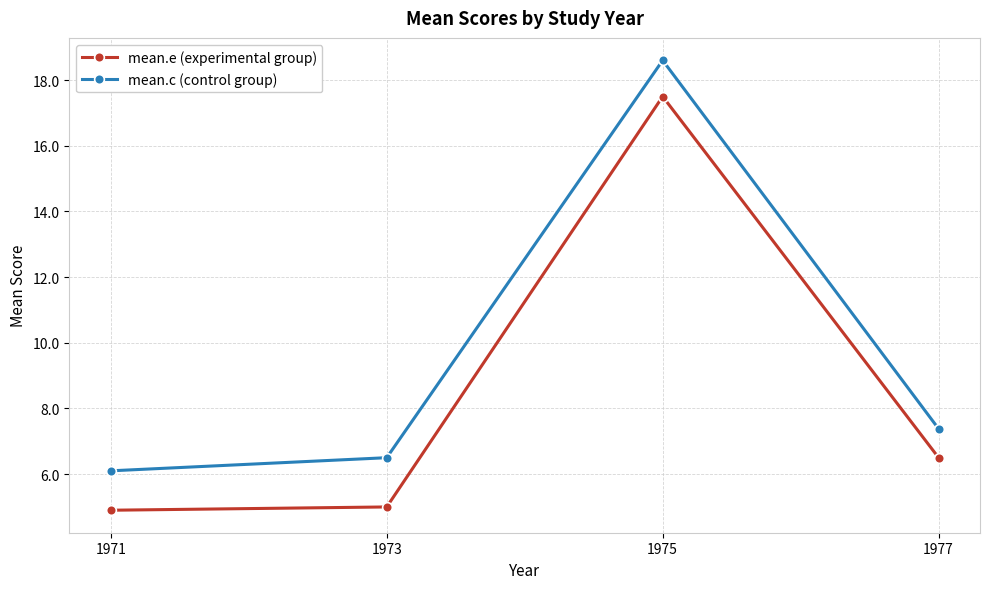

True or false: mean.e (experimental group) and mean.c (control group) cross at least once.

False